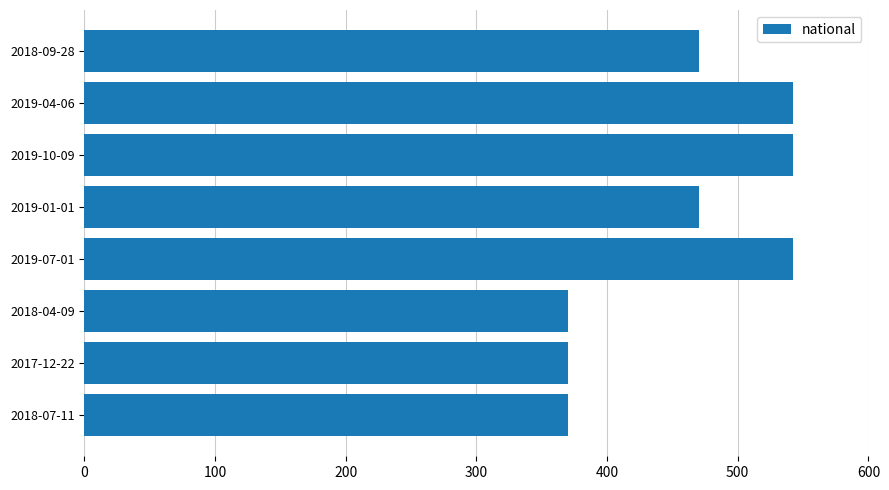

Count the values in the range 370 to 542.

8